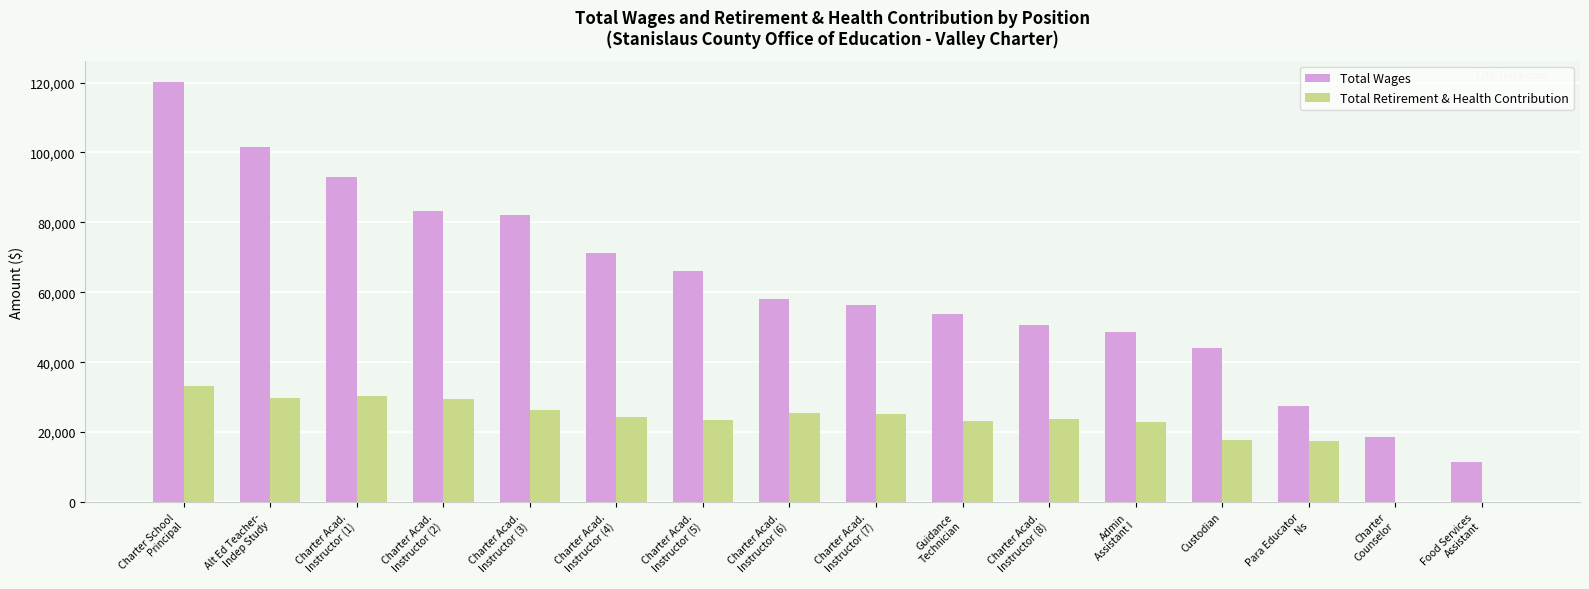

Count the number of data series in this chart.

2